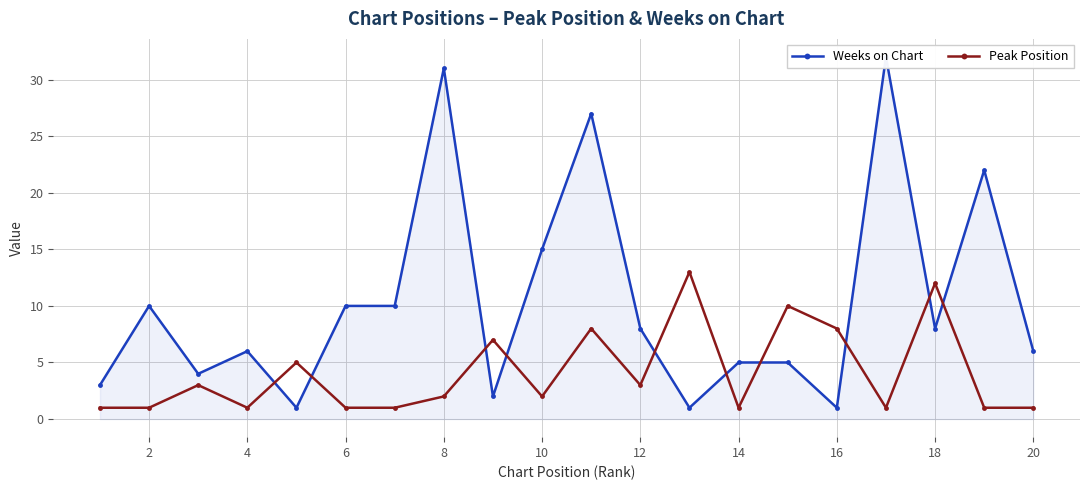

How many lines are shown in the chart?

2